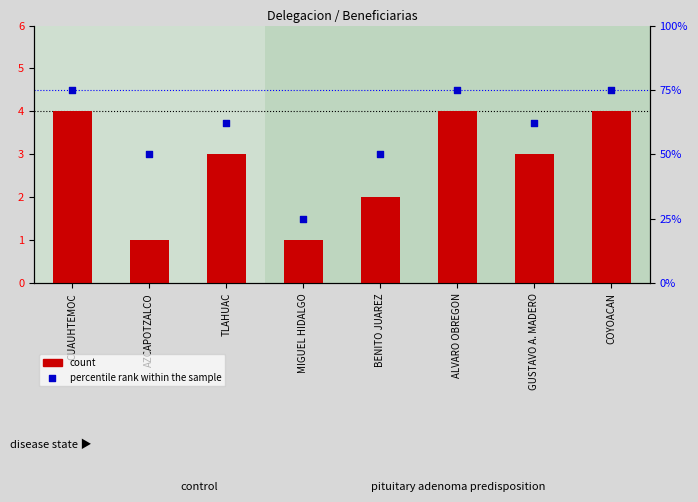

What are all the series names shown in the legend?

count, percentile rank within the sample